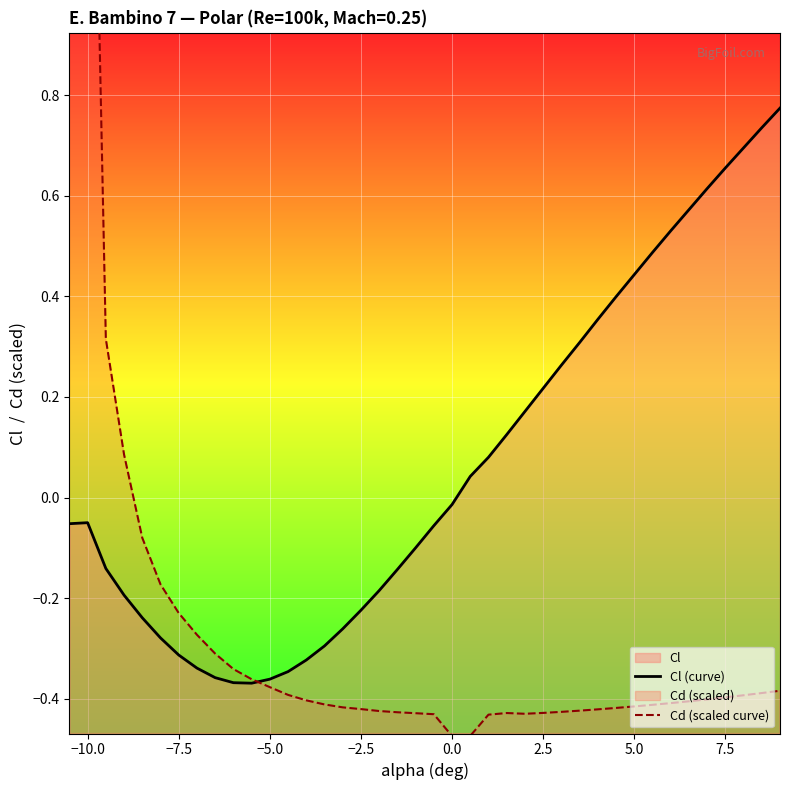

Reading right to left, list all the values displayed in this chart.

Cl (curve): 0.8	0.7	0.7	0.7	0.6	0.6	0.5	0.5	0.4	0.4	0.4	0.3	0.3	0.2	0.2	0.1	0.1	0.0	-0.0	-0.1	-0.1	-0.1	-0.2	-0.2	-0.3	-0.3	-0.3	-0.3	-0.4	-0.4	-0.4	-0.4	-0.3	-0.3	-0.3	-0.2	-0.2	-0.1	-0.1	-0.1
Cd (scaled curve): -0.4	-0.4	-0.4	-0.4	-0.4	-0.4	-0.4	-0.4	-0.4	-0.4	-0.4	-0.4	-0.4	-0.4	-0.4	-0.4	-0.4	-0.5	-0.5	-0.4	-0.4	-0.4	-0.4	-0.4	-0.4	-0.4	-0.4	-0.4	-0.4	-0.4	-0.3	-0.3	-0.3	-0.2	-0.2	-0.1	0.1	0.3	2.0	2.1